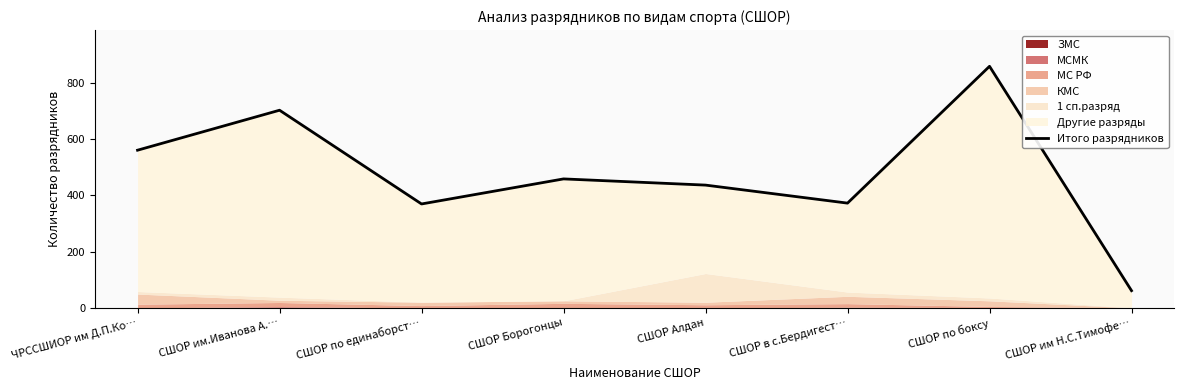

What is the greatest value displayed?

858